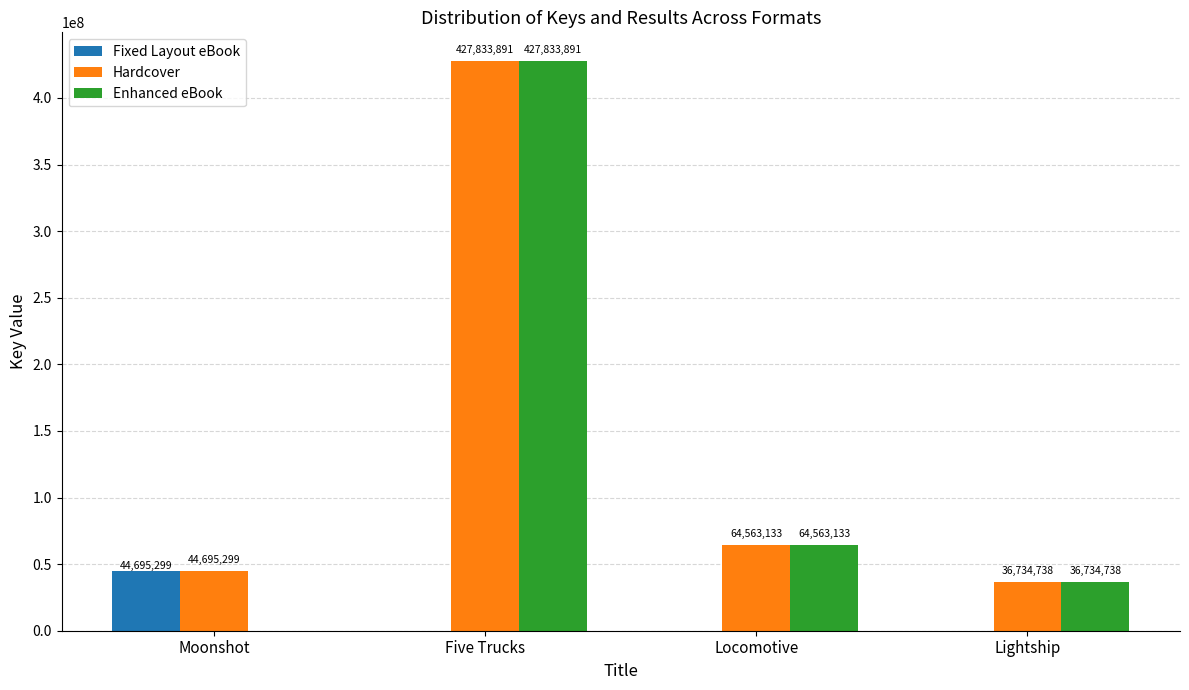

Reading left to right, what are all the values shown in this chart?

Fixed Layout eBook: 44695299	0	0	0
Hardcover: 44695299	427833891	64563133	36734738
Enhanced eBook: 0	427833891	64563133	36734738